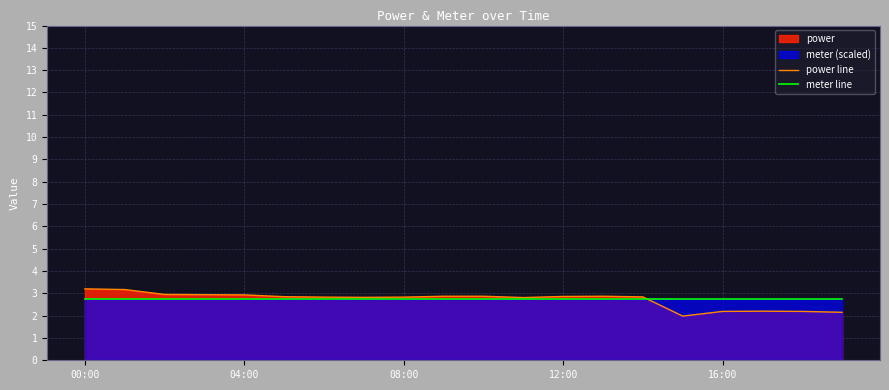

List the series in order of their peak value, highest first.

power line, meter line